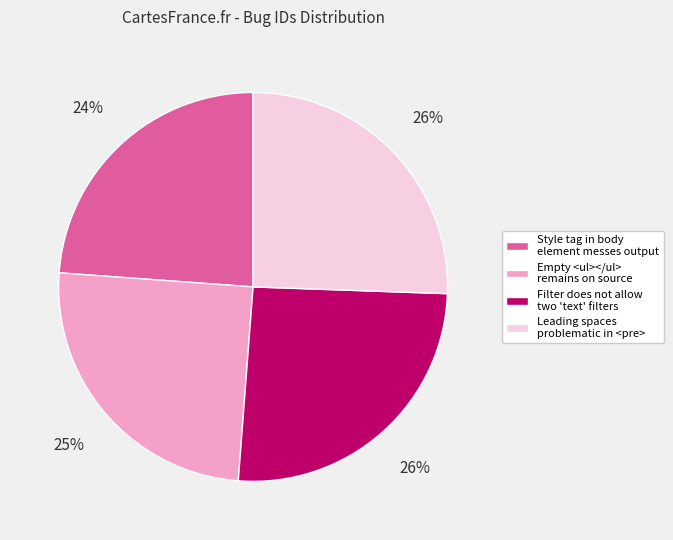

How many segments does this pie chart have?

4